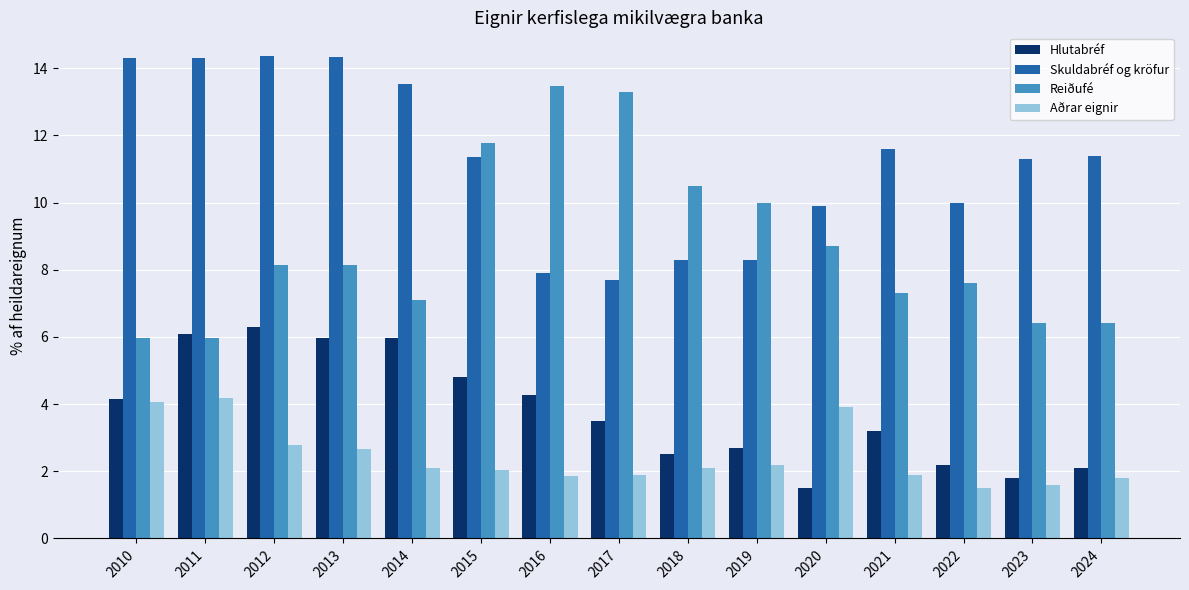

Rank the series by their maximum value, from lowest to highest.

Aðrar eignir, Hlutabréf, Reiðufé, Skuldabréf og kröfur